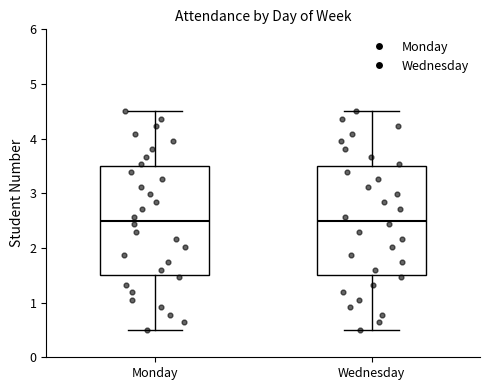

Where does the median line of the box for Wednesday sit on the y-axis? The values are not printed on the chart, so give them approximately, as read against the axis.

2.5